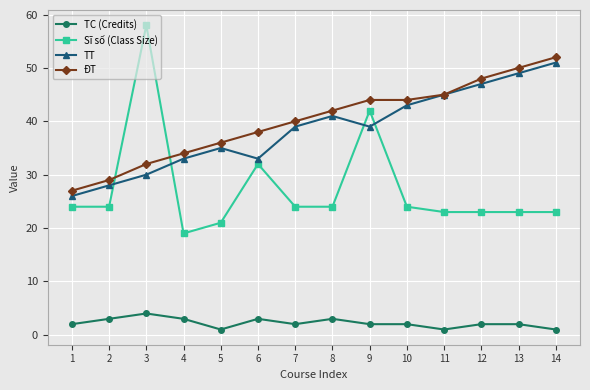

Reading right to left, what are all the values shown in this chart?

TC (Credits): 1	2	2	1	2	2	3	2	3	1	3	4	3	2
Sĩ số (Class Size): 23	23	23	23	24	42	24	24	32	21	19	58	24	24
TT: 51	49	47	45	43	39	41	39	33	35	33	30	28	26
ĐT: 52	50	48	45	44	44	42	40	38	36	34	32	29	27